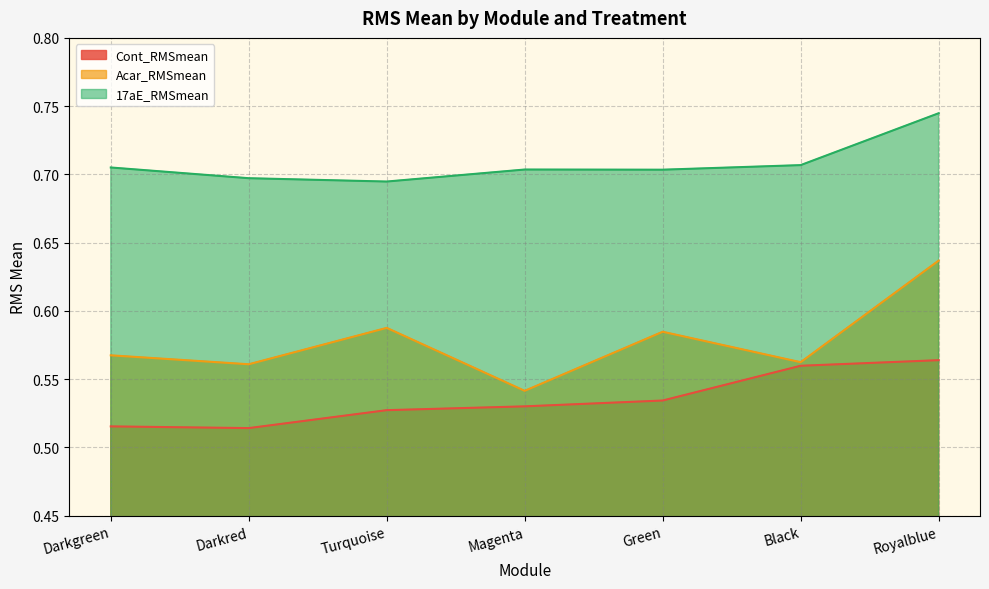

True or false: Cont_RMSmean and Acar_RMSmean intersect in this chart.

False